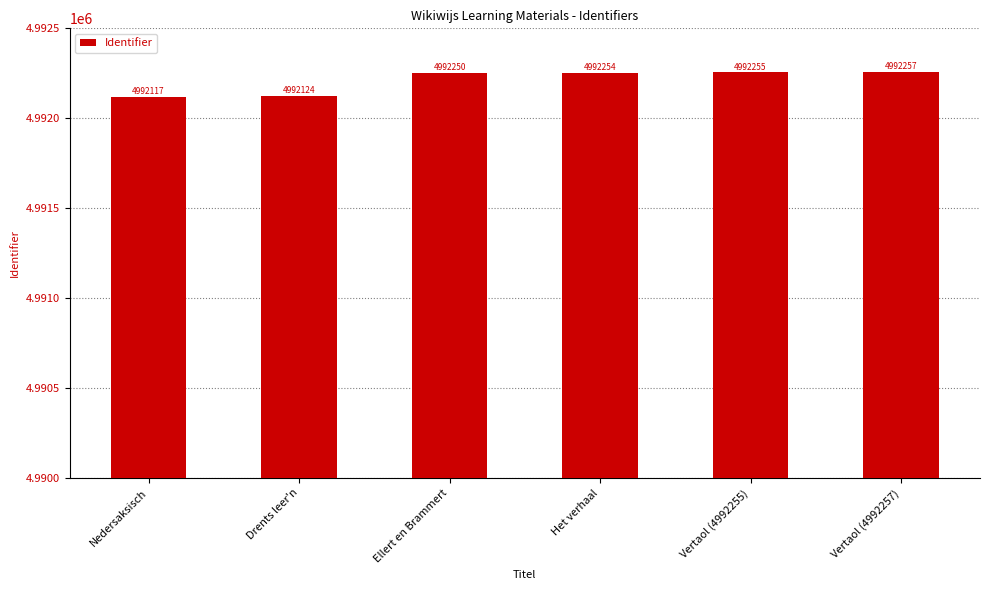

What is the ratio of the value at Drents leer'n to the value at Vertaol (4992255)?

1.0